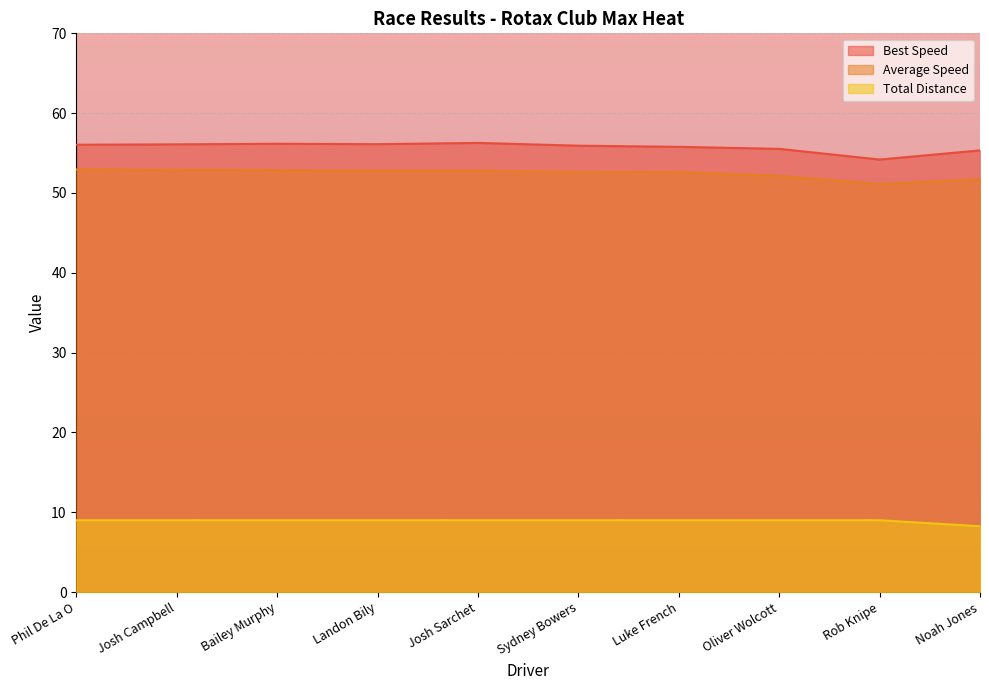

What is the label of the 7th point from the right?

Landon Bily